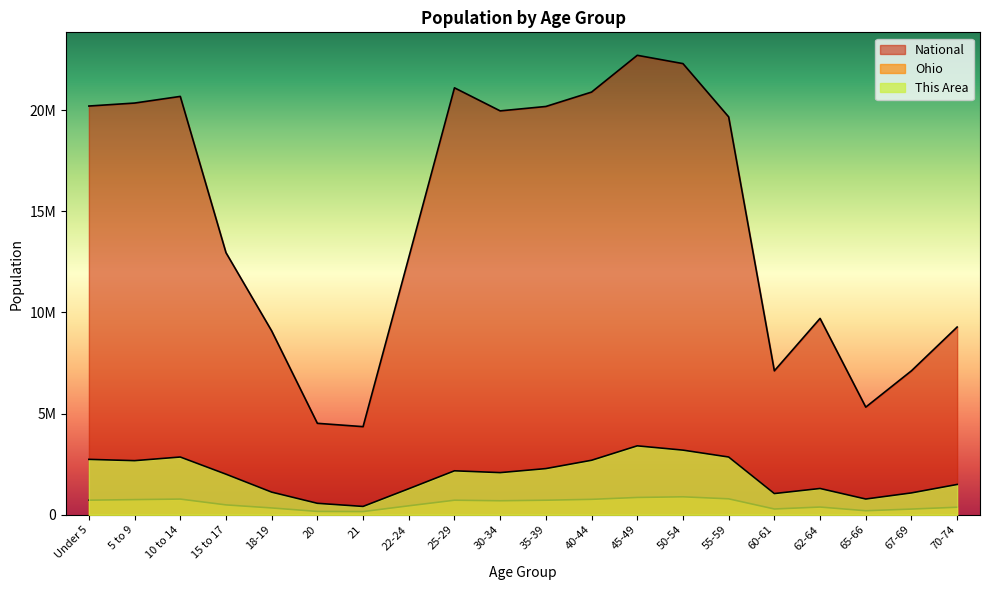

How many data points in Ohio are less than 691329?

10